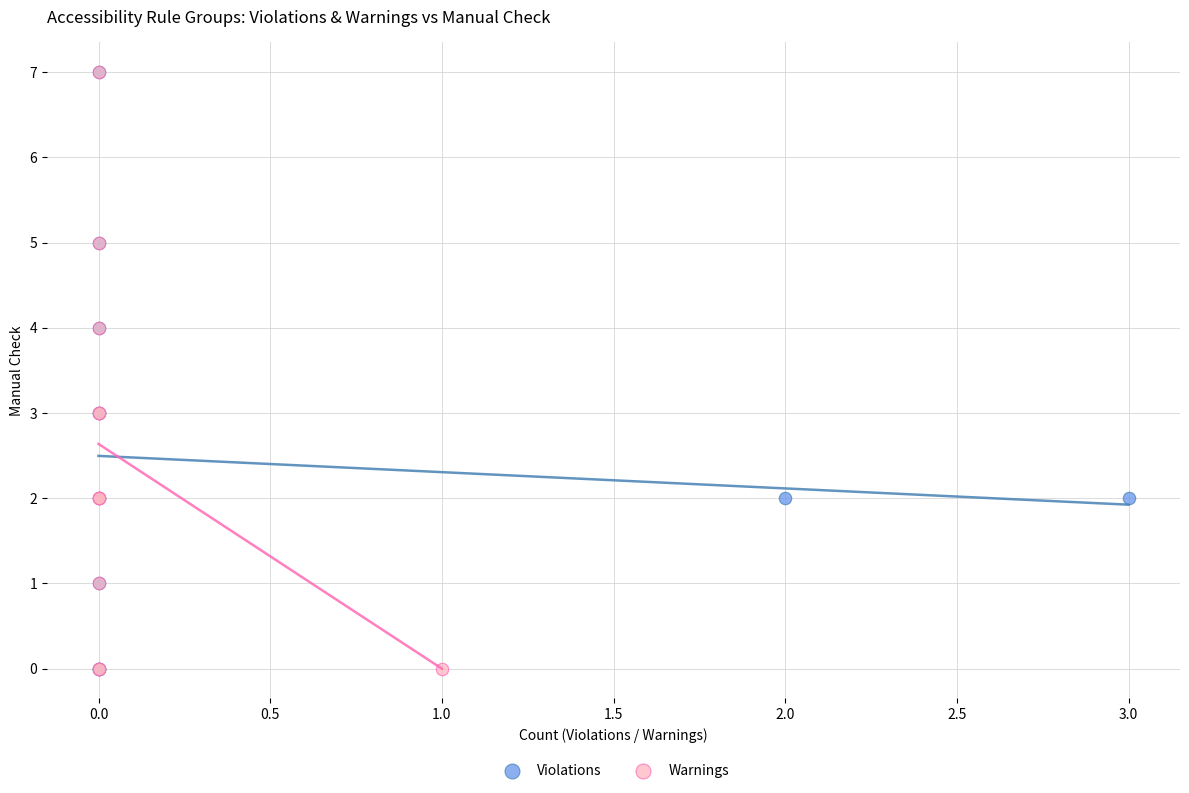

What are all the series names shown in the legend?

Violations, Warnings